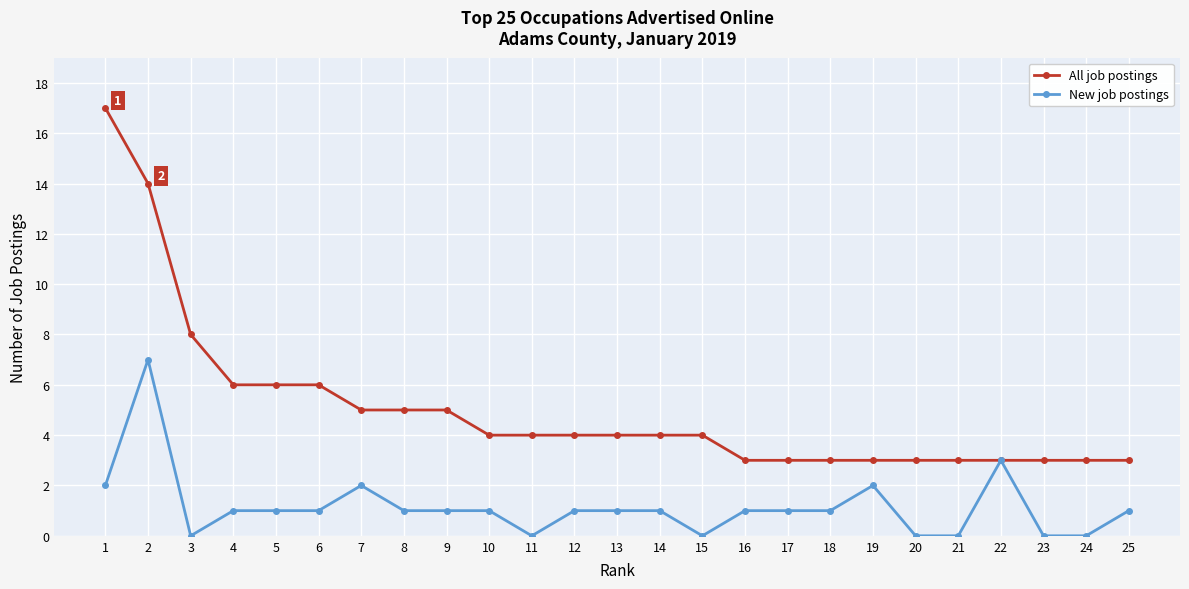

What are all the series names shown in the legend?

All job postings, New job postings